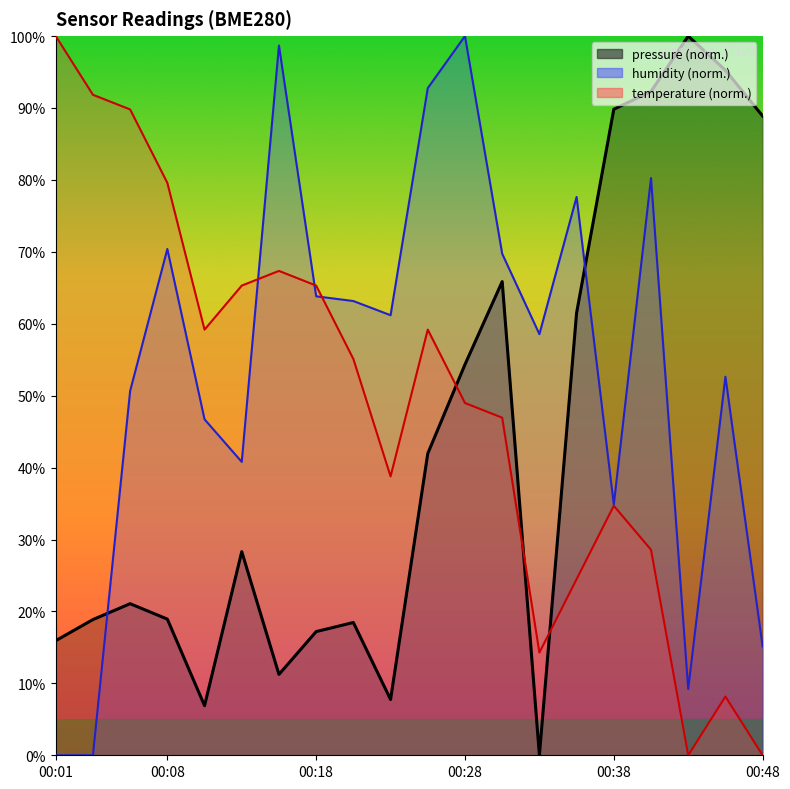

At which category is the sum across all series the highest?

00:28